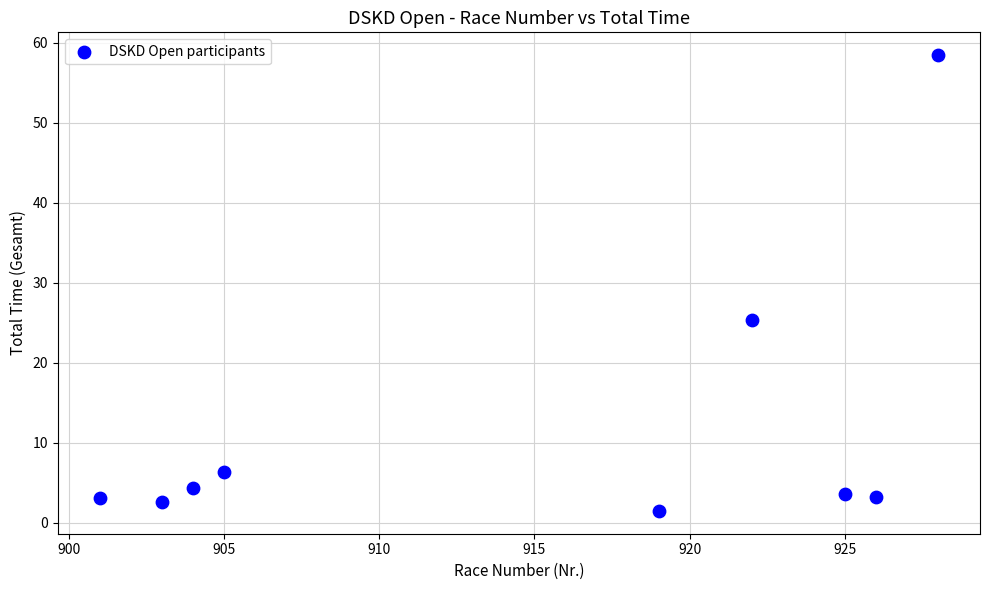

What is the average X value?

914.8